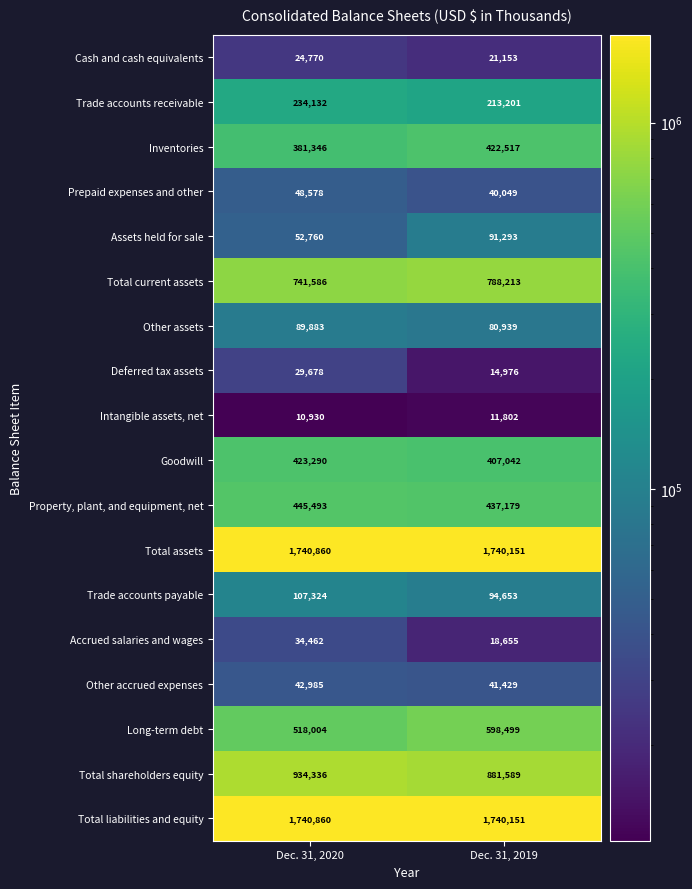

At which category is the sum across all series the highest?

Dec. 31, 2019